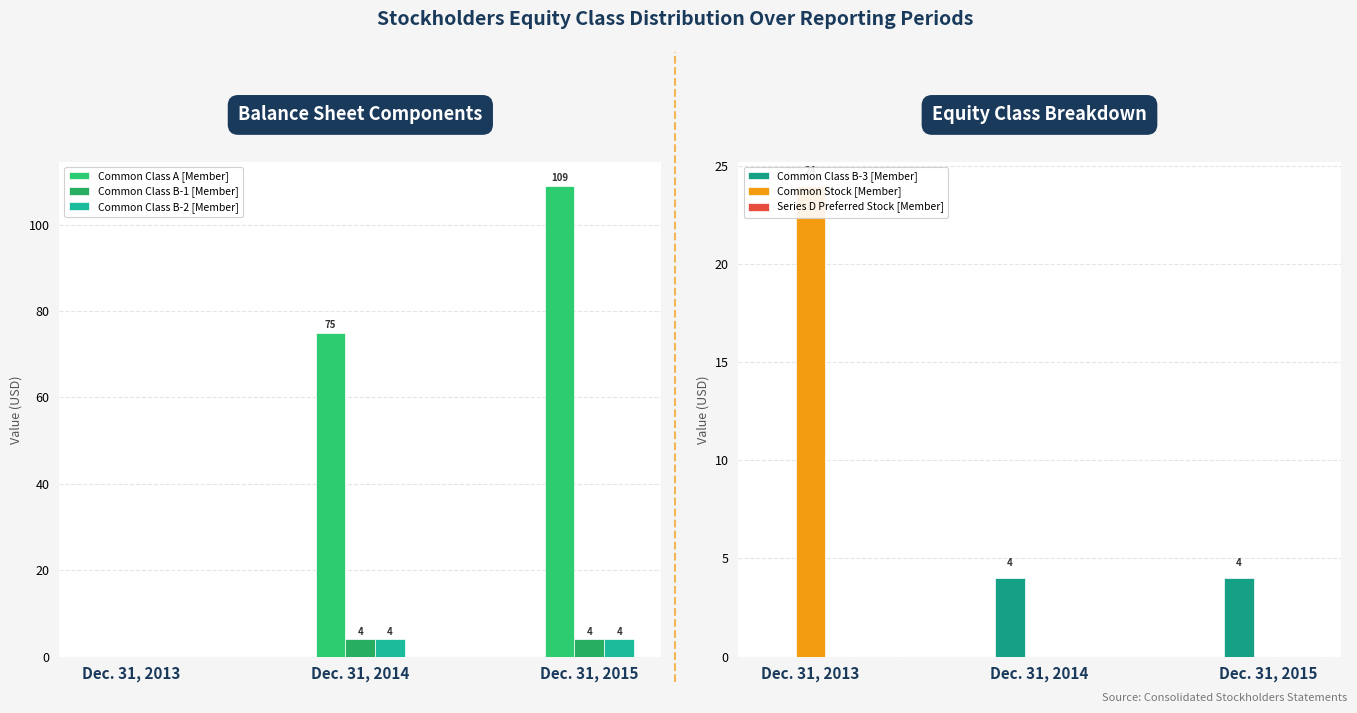

How many data points in Common Class A [Member] are above 75?

1